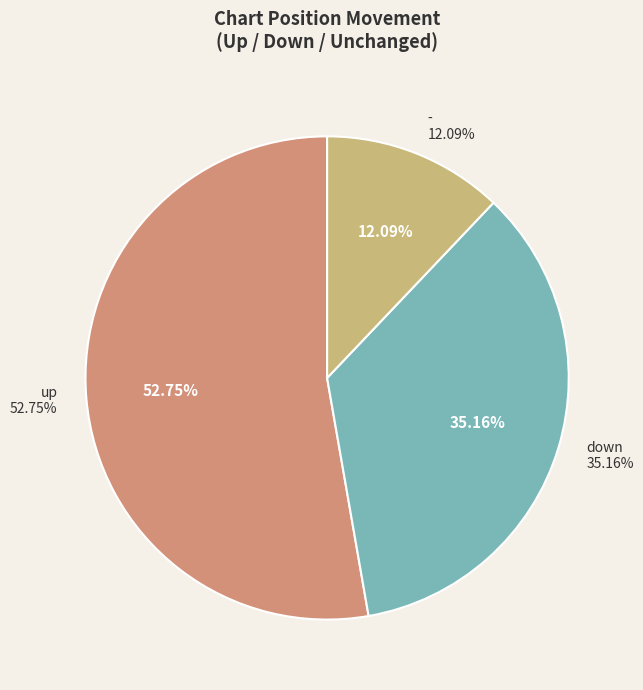

What is the smallest slice in the pie chart?

-